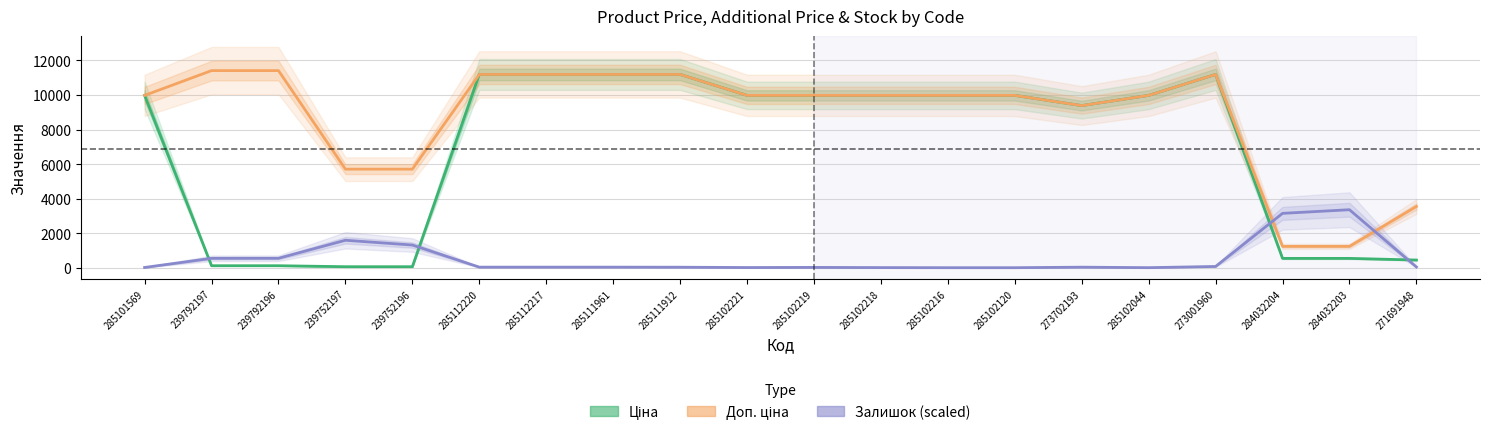

True or false: Доп. ціна and Ціна cross at least once.

False